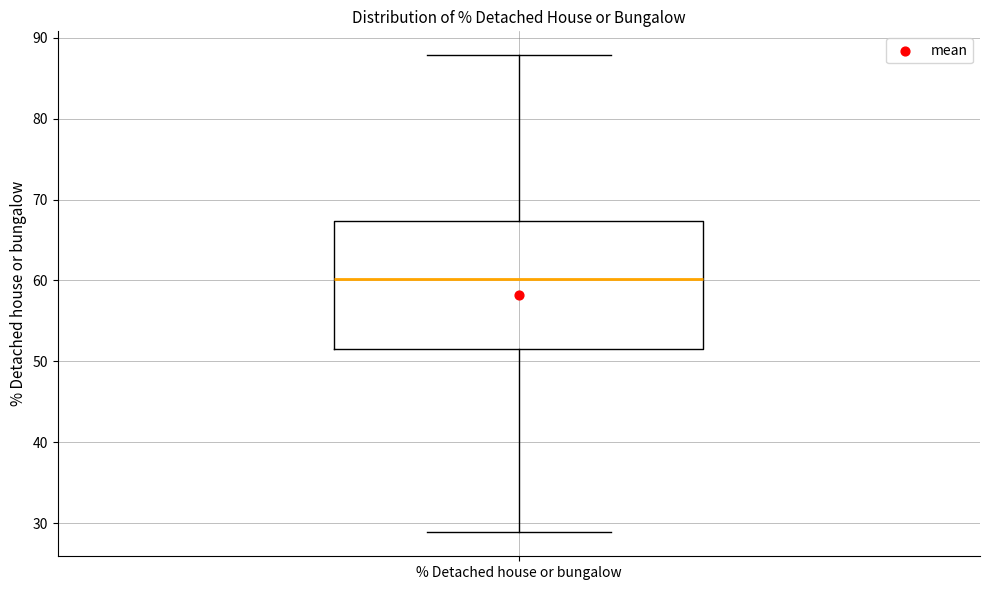

Read this box plot against the y-axis: the position of the median line, the range covered by the box, and the ends of both whiskers. The values are not printed on the chart, so give them approximately, as read against the axis.

median 60, box 52 to 67, whiskers 29 to 88